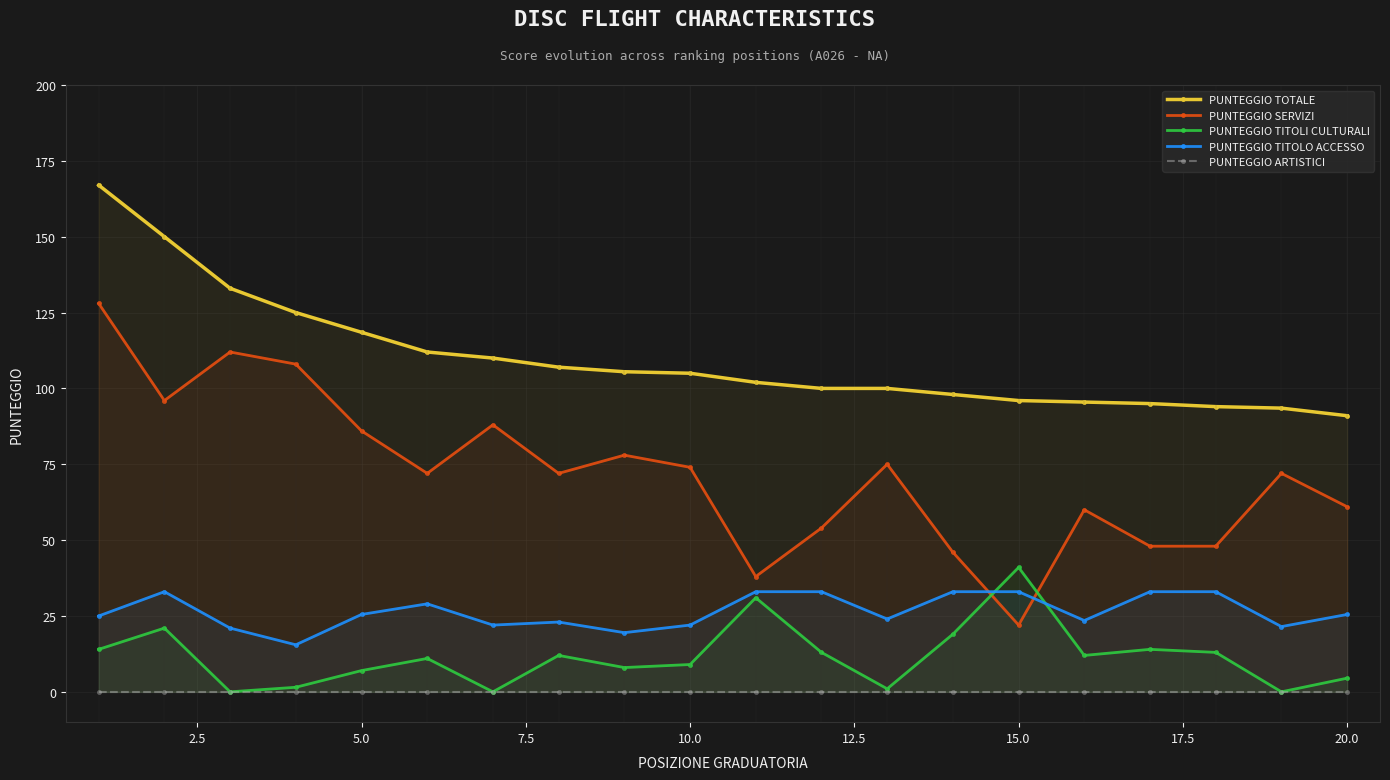

List the series in order of their peak value, highest first.

PUNTEGGIO TOTALE, PUNTEGGIO SERVIZI, PUNTEGGIO TITOLI CULTURALI, PUNTEGGIO TITOLO ACCESSO, PUNTEGGIO ARTISTICI